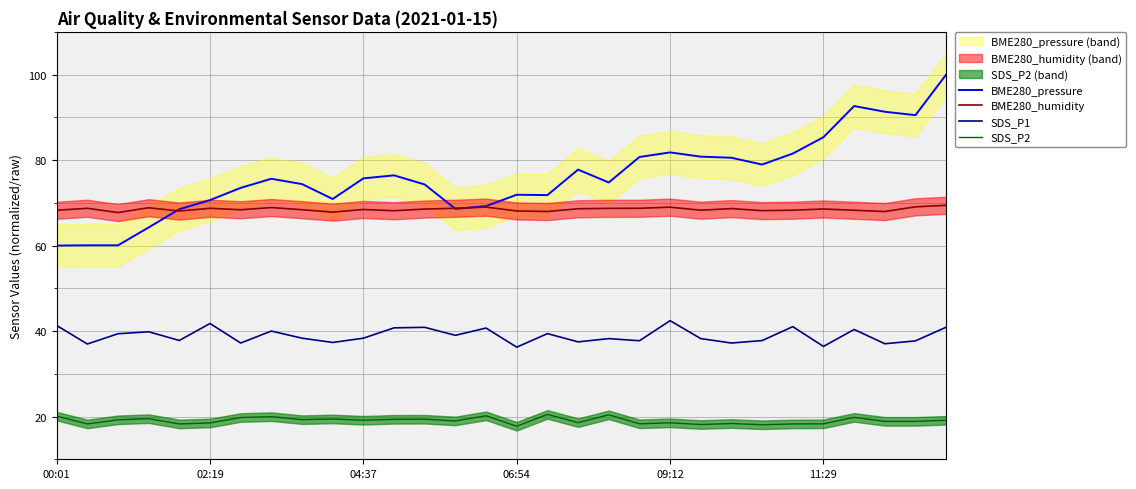

At 8, list the series in order from largest to smallest.

BME280_pressure, BME280_humidity, SDS_P1, SDS_P2